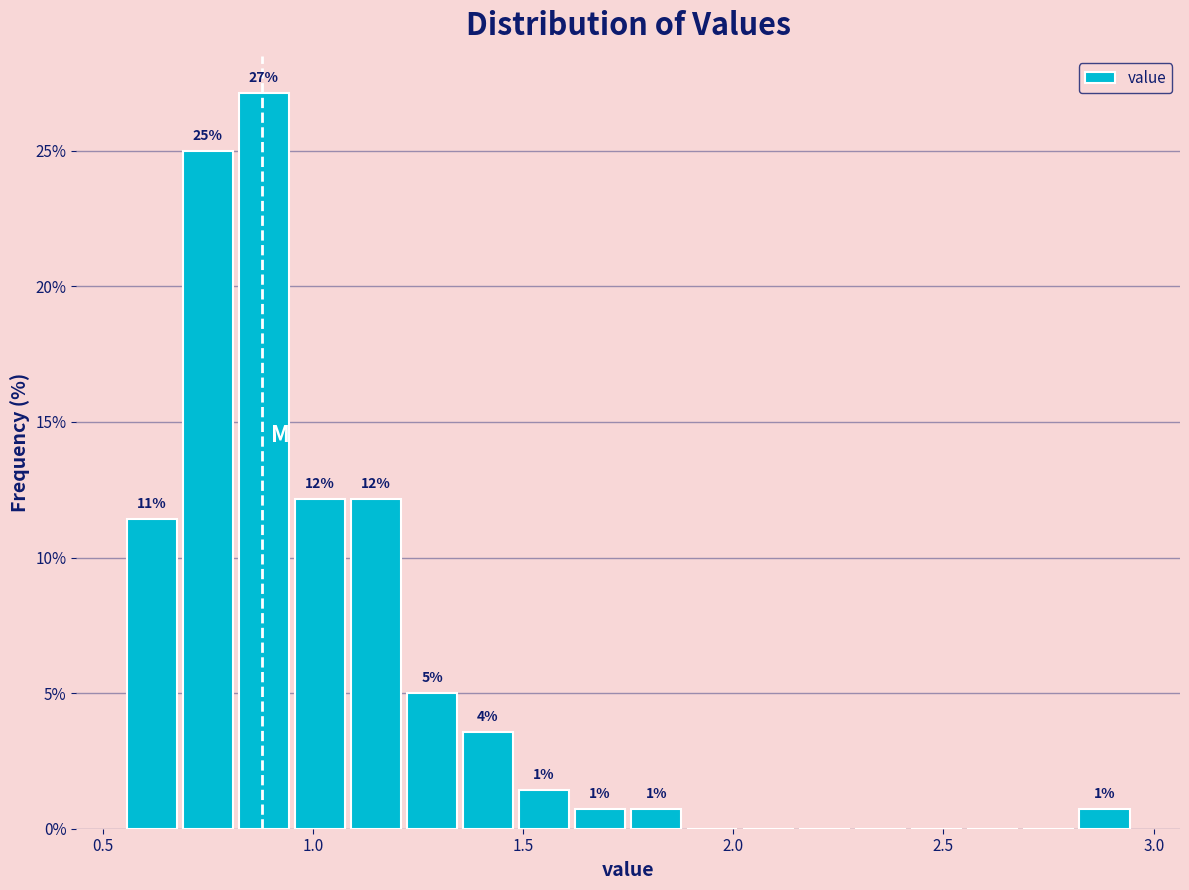

Around what value on the x-axis is the tallest bar? Give the approximate position of its centre, as read against the axis.

0.90